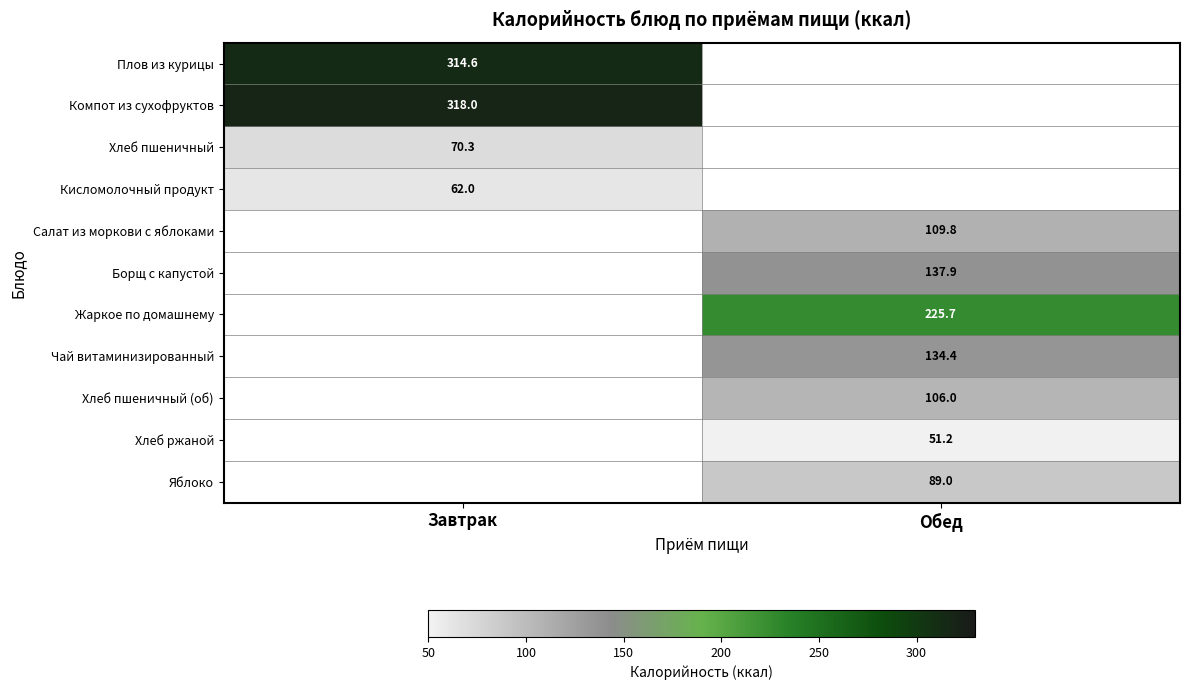

The value of Жаркое по домашнему at Обед is 225.7. True or false?

True